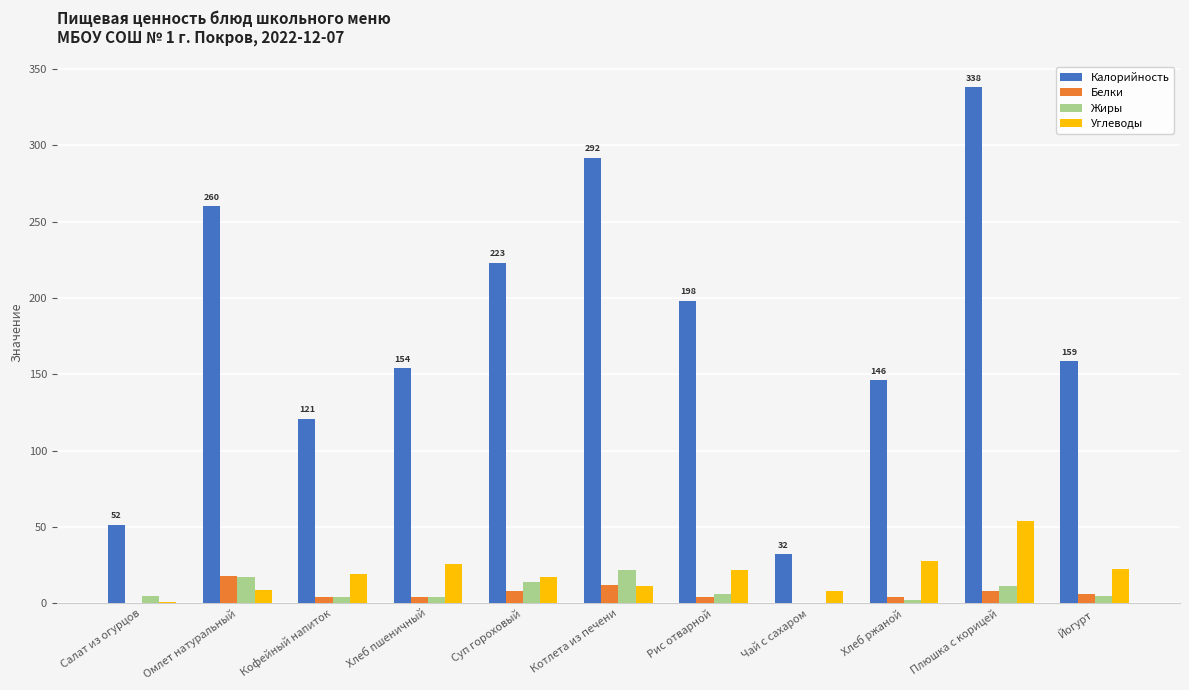

What is the difference between the Углеводы values at Хлеб ржаной and Суп гороховый?

11.0